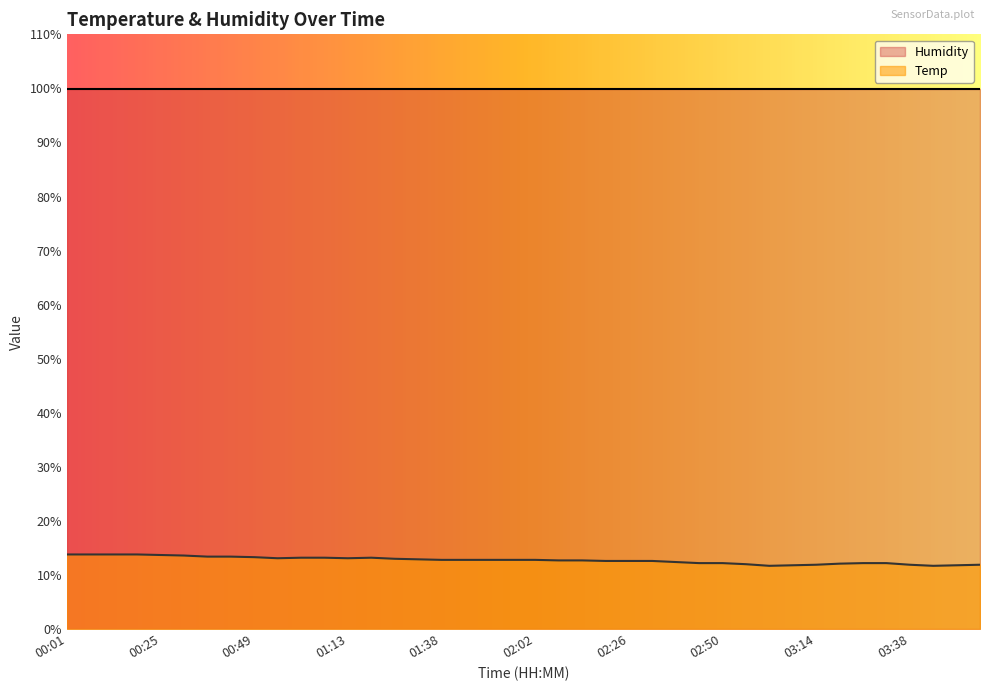

The chart shows a value of 12.6 at 02:20. True or false?

True